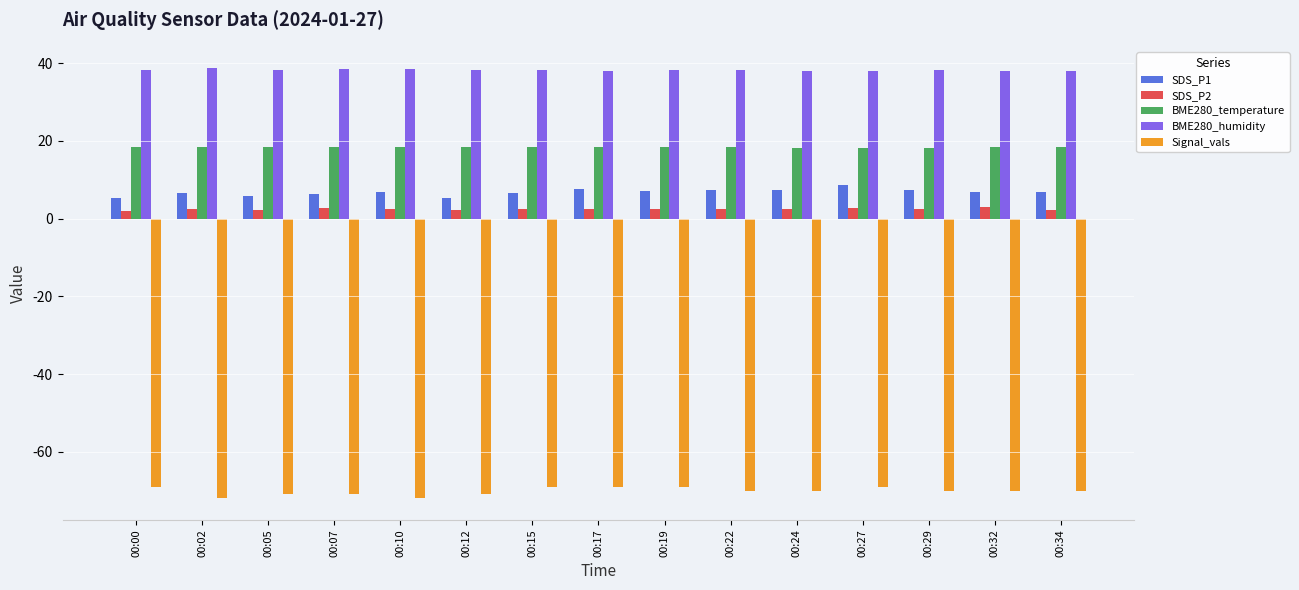

What is the highest value of the Signal_vals series?

-69.0